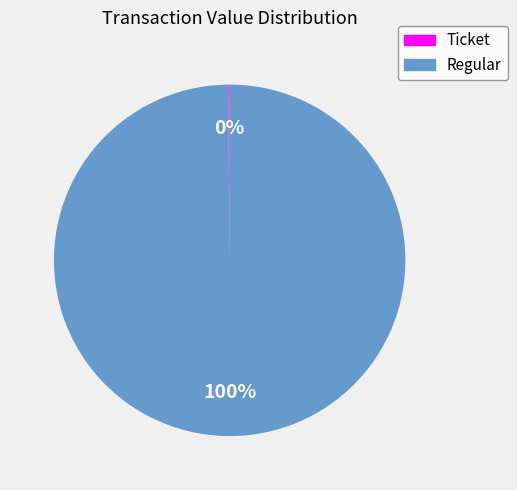

What is the largest slice in the pie chart?

Regular